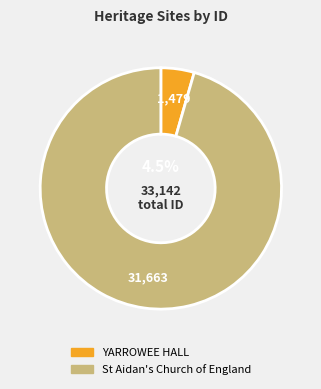

To the nearest percent, what percentage of the pie is St Aidan's Church of England?

96%